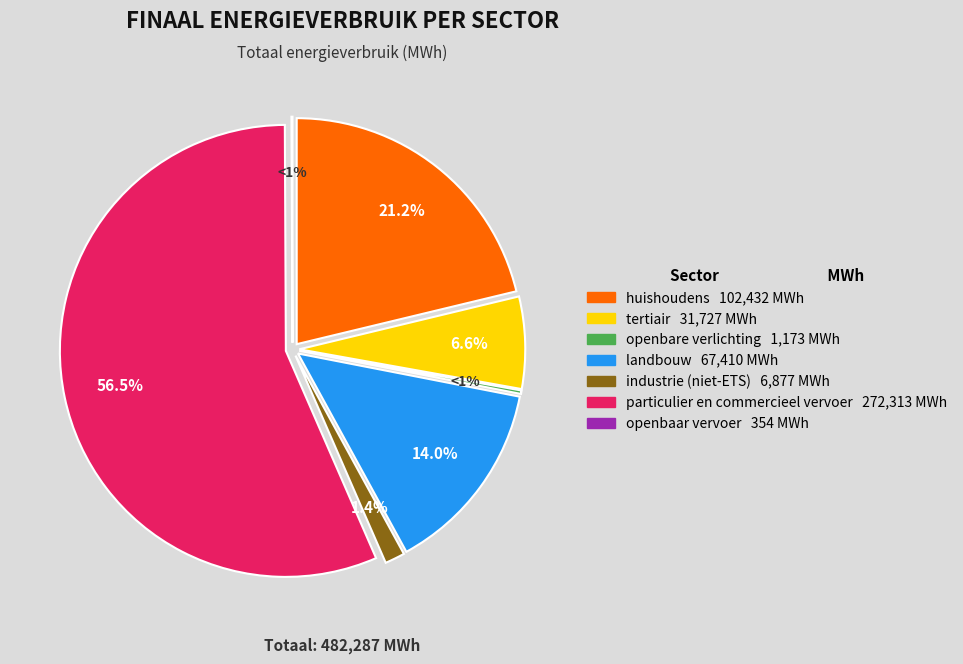

Which has a higher value, huishoudens or industrie (niet-ETS)?

huishoudens